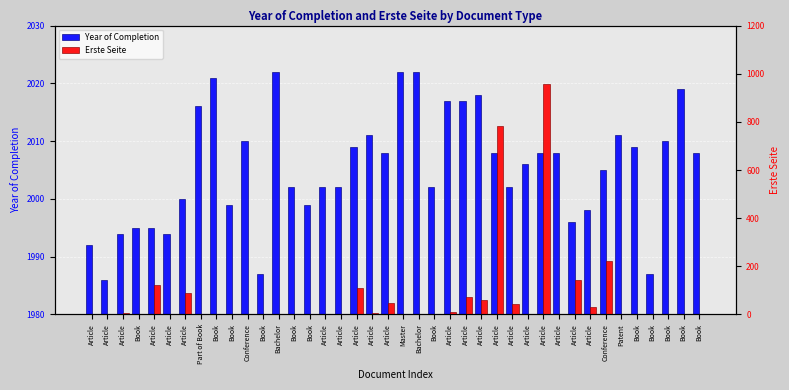

At how many categories does at least one series exceed 1168?

40